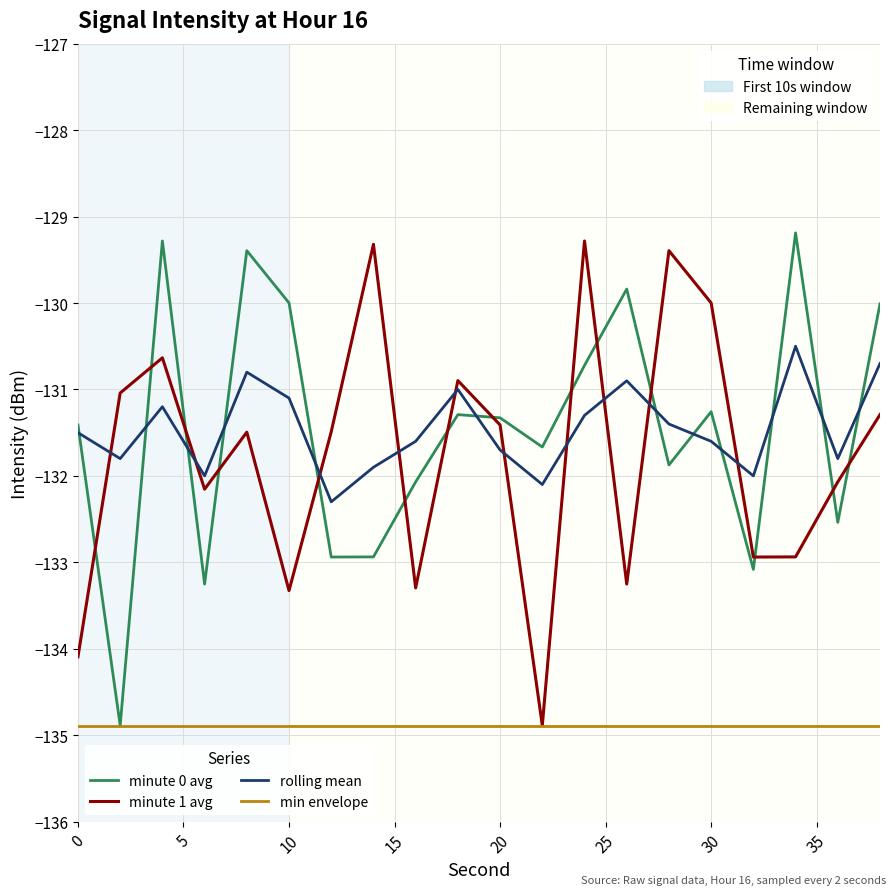

What is the minimum value shown in the chart?

-134.9